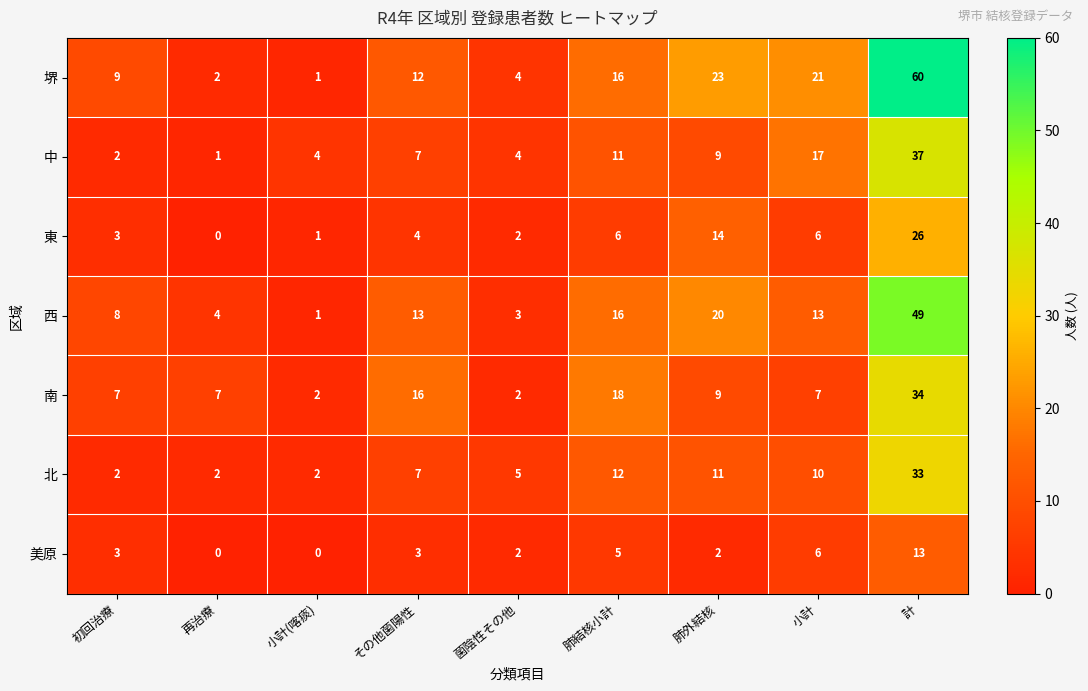

At which category does the chart reach its peak across all series?

計